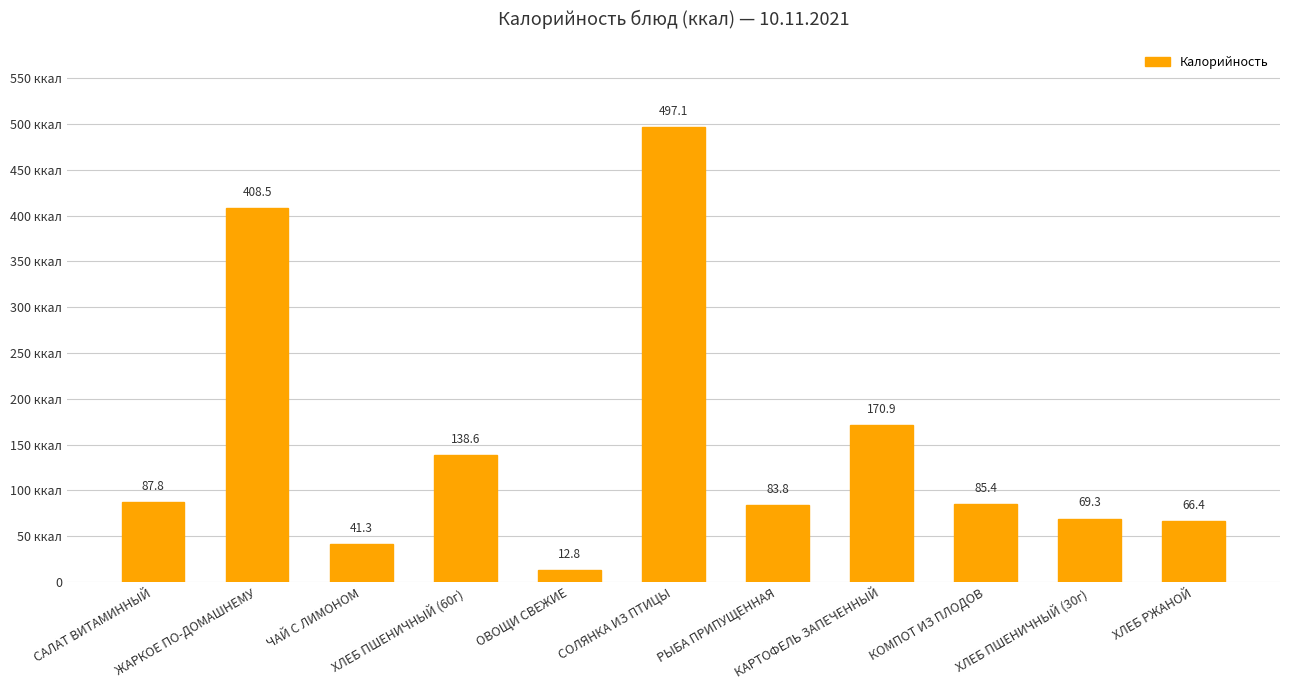

Where is the data nearest to the value 254?

КАРТОФЕЛЬ ЗАПЕЧЕННЫЙ